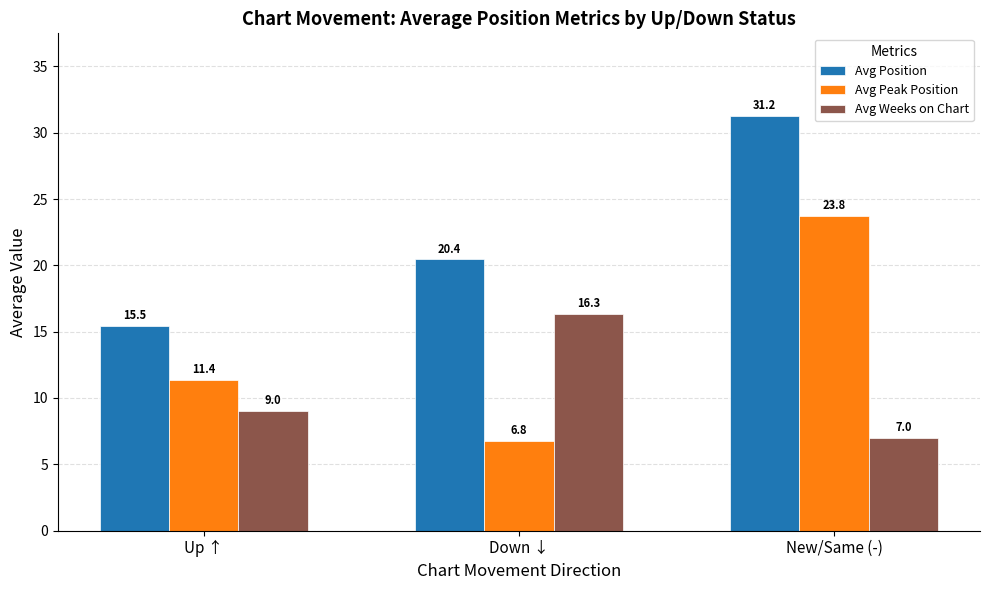

The Avg Peak Position series shows 10.0 at New/Same (-). True or false?

False